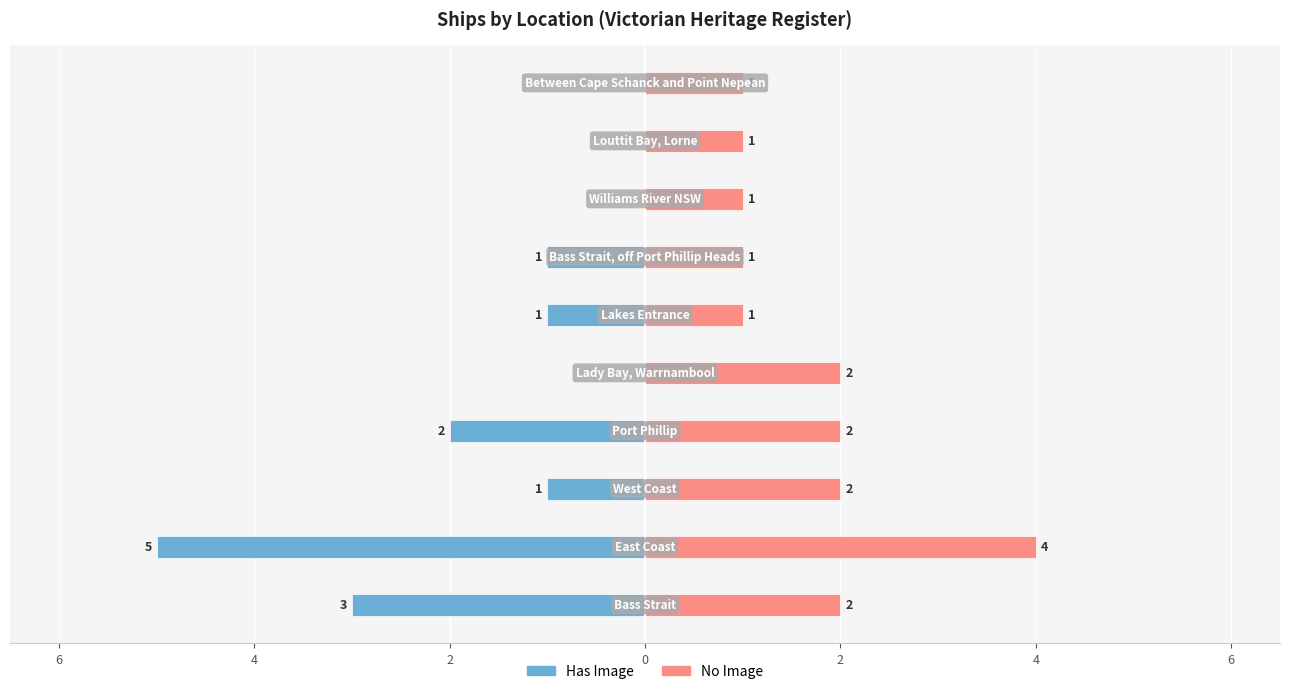

The Has Image series shows -1 at 4. True or false?

False